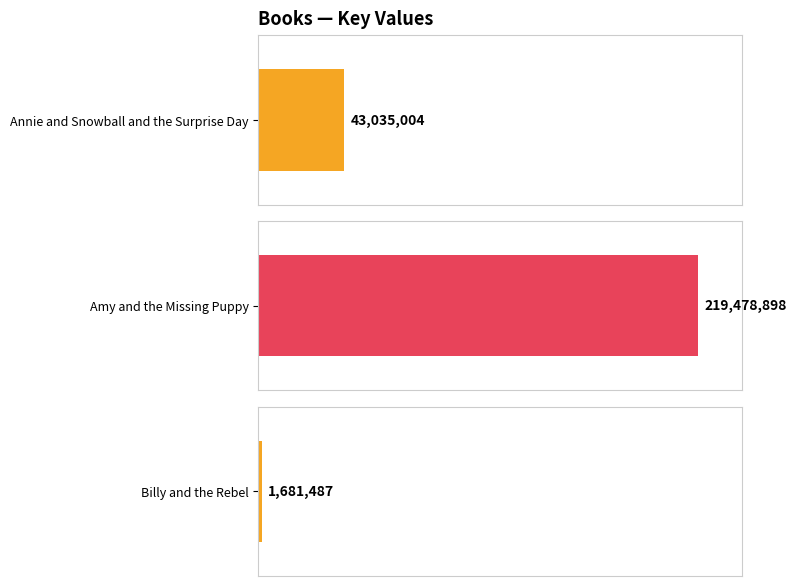

What is the change in value from Annie and Snowball and the Surprise Day to Billy and the Rebel?

-41353517